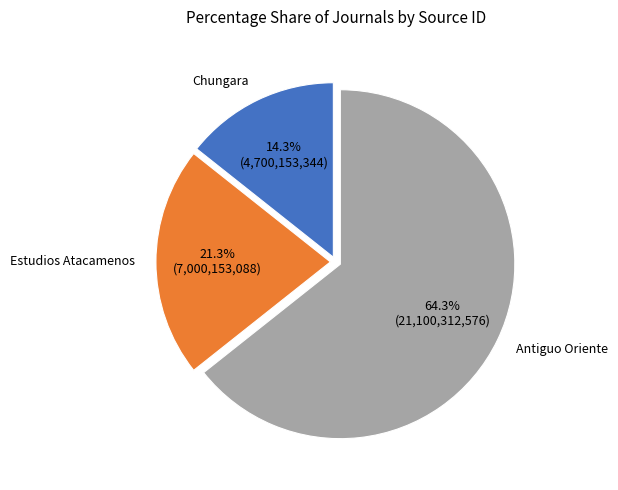

Is there any slice that represents more than half of the pie?

Yes